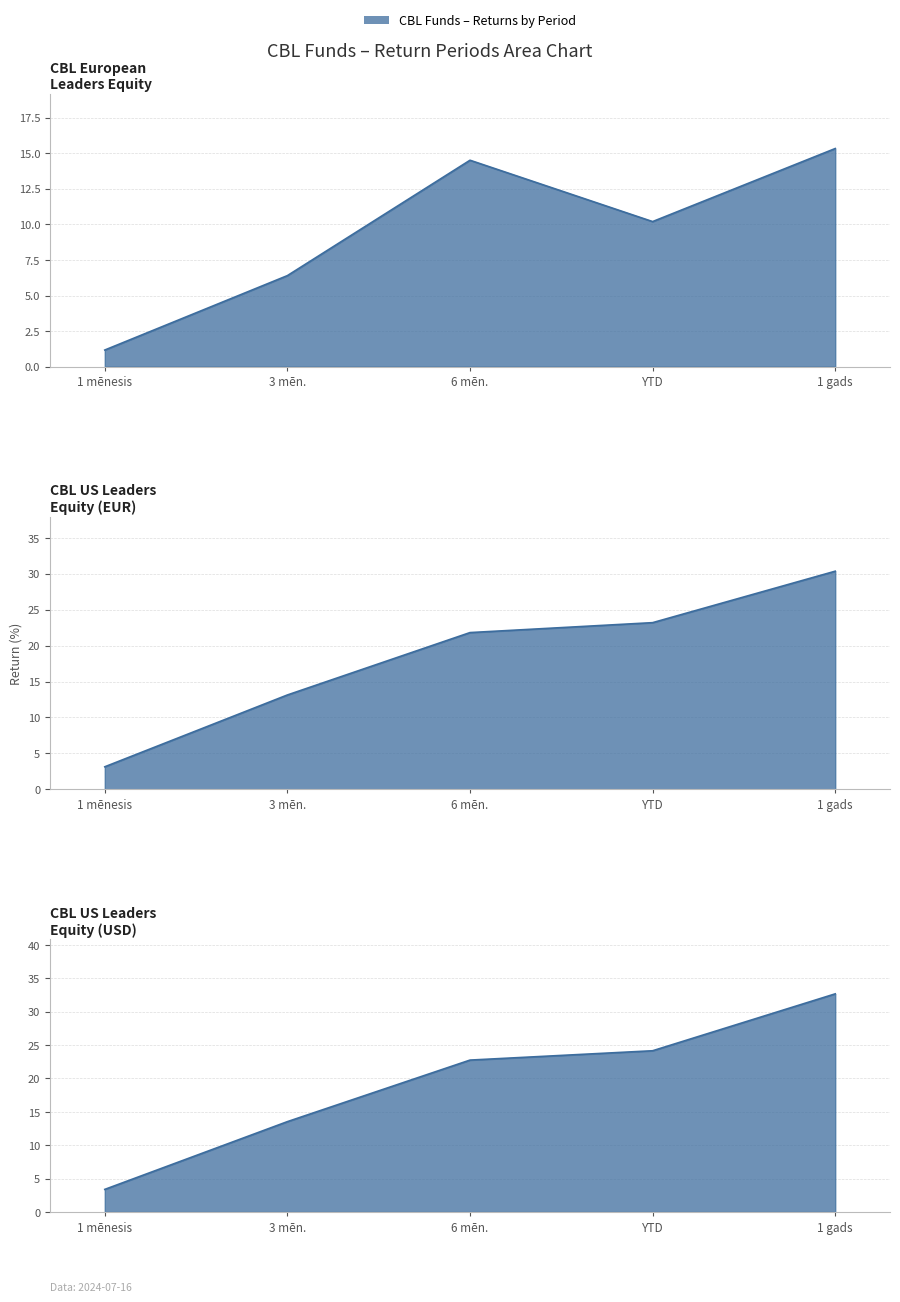

The 1 gads series shows 30.4 at CBL US Leaders Equity Fund Class R Acc (EUR). True or false?

True